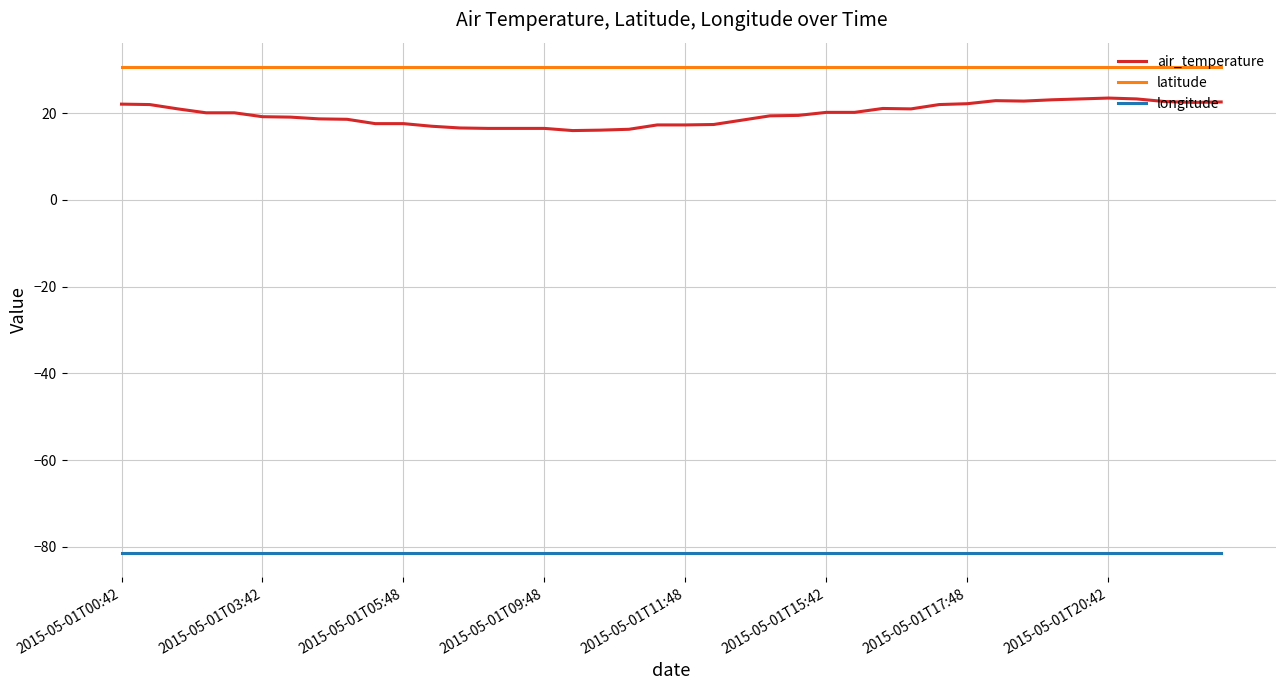

Which series has the largest range (max minus min)?

air_temperature